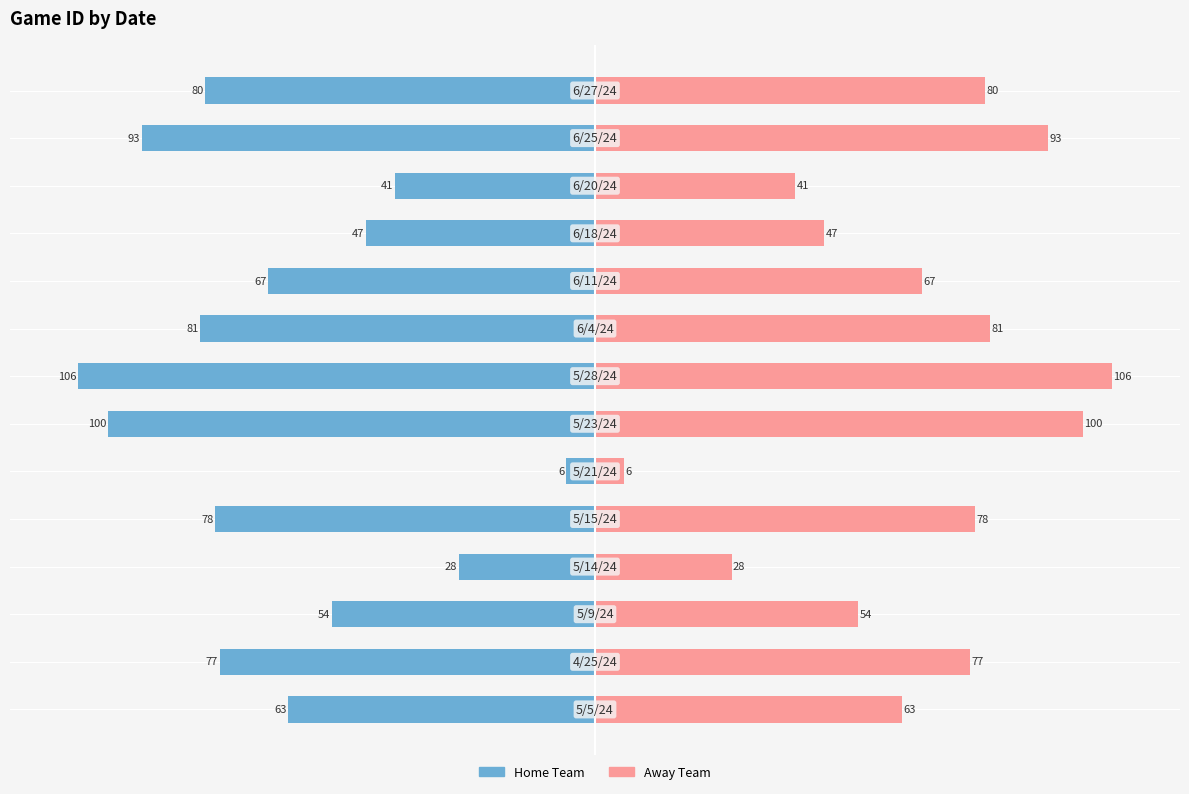

Rank the categories by Away Team value from lowest to highest.

5, 3, 11, 10, 2, 0, 9, 1, 4, 13, 8, 12, 6, 7